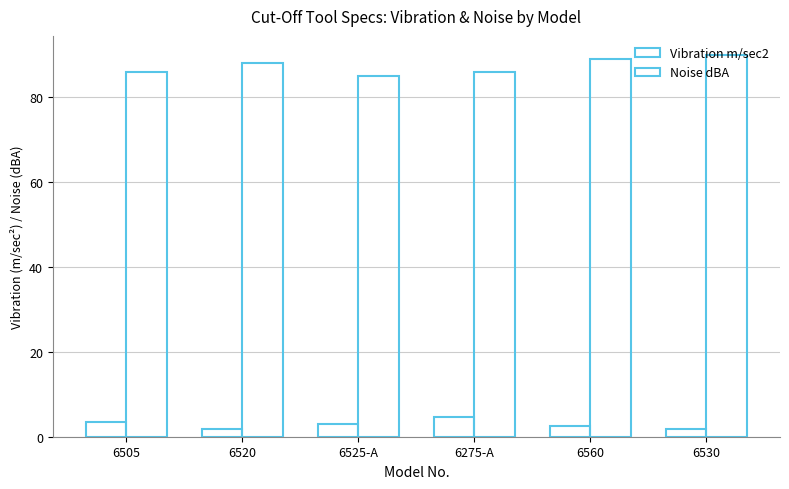

Count the number of data series in this chart.

2